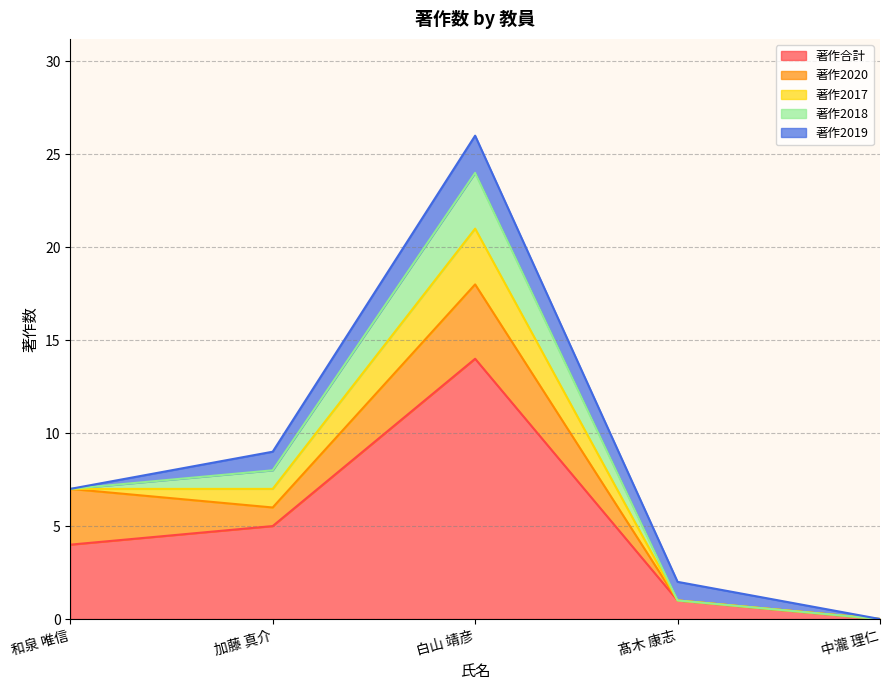

At which label does 著作2020 reach its minimum?

髙木 康志